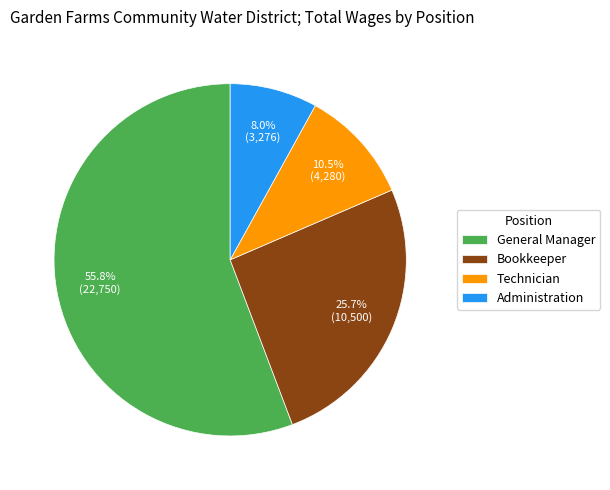

How many segments does this pie chart have?

4